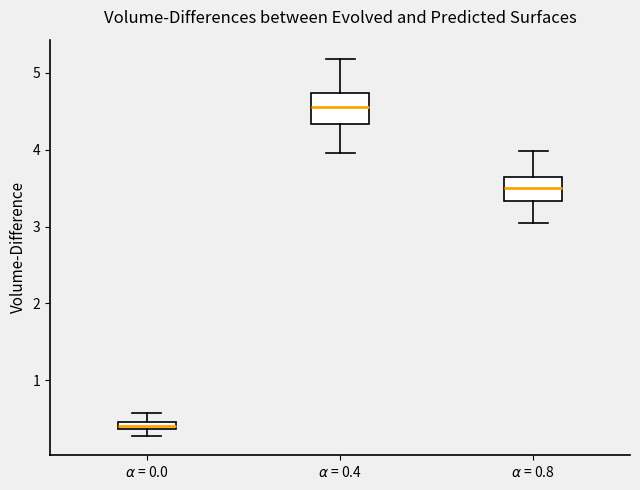

Which box's median line is the highest?

$\alpha$ = 0.4